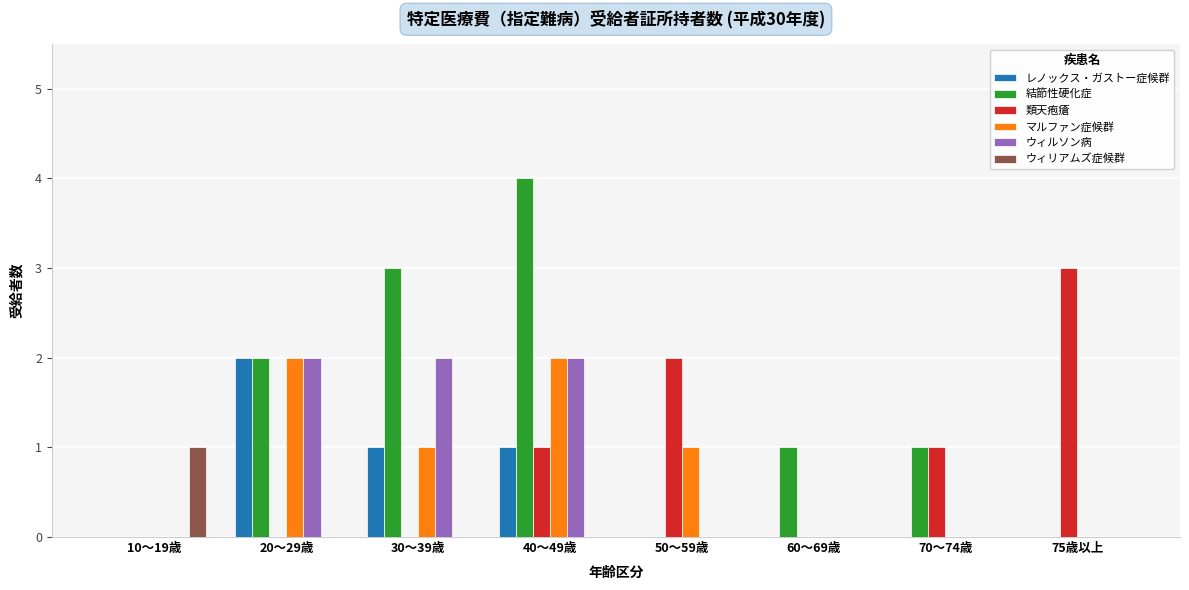

Which series has the largest total across all categories?

結節性硬化症